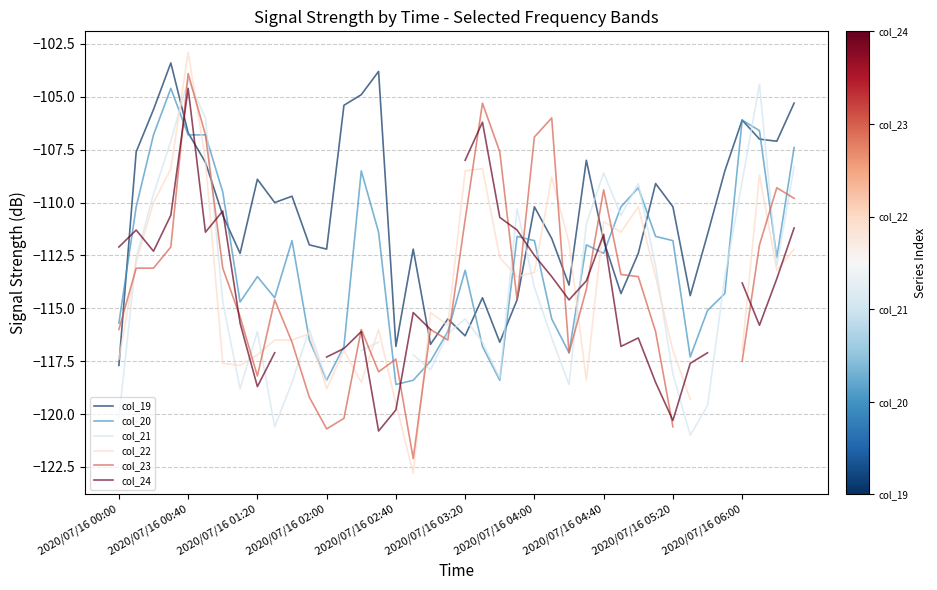

The col_20 series shows -151.2 at 2020/07/16 00:40. True or false?

False